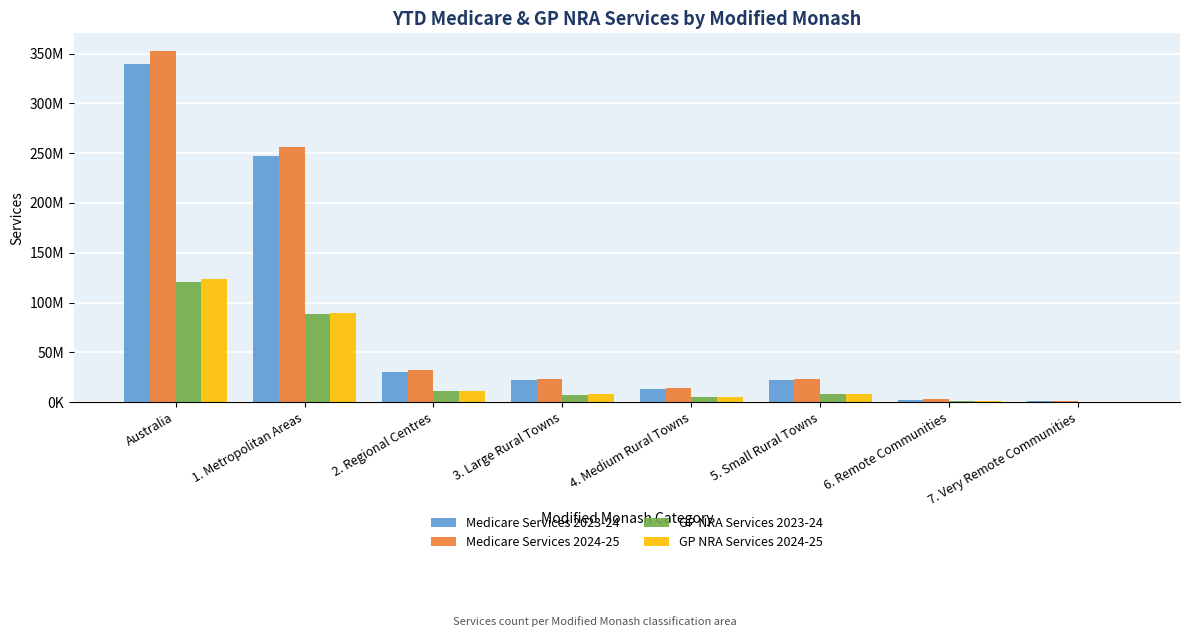

Where is GP NRA Services 2024-25 nearest to the value 62240732?

1. Metropolitan Areas